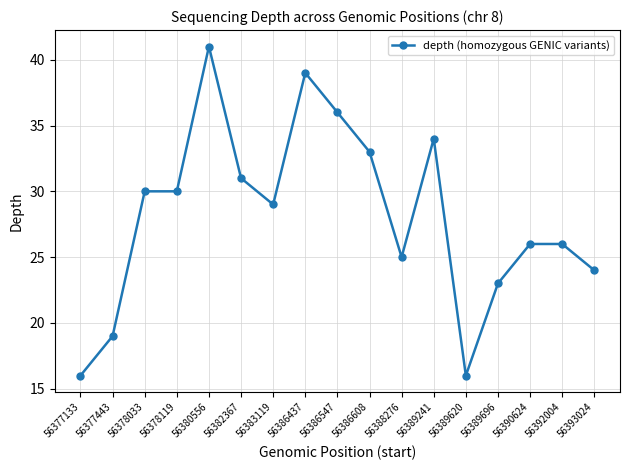

Is it true that the value at 56377443 is 19?

True